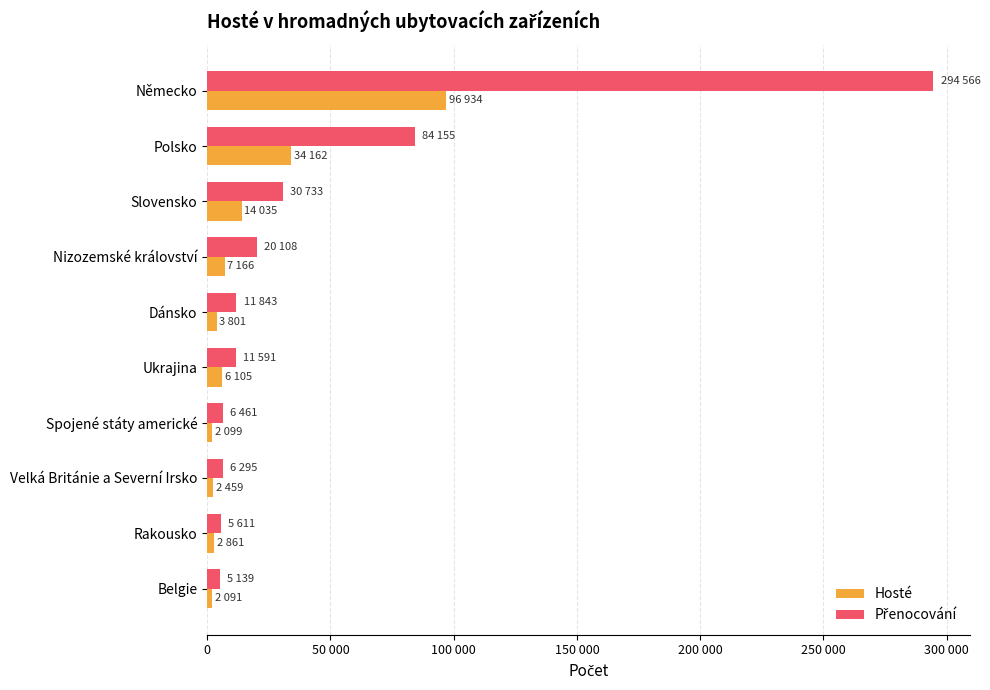

What position from the left is Belgie?

10